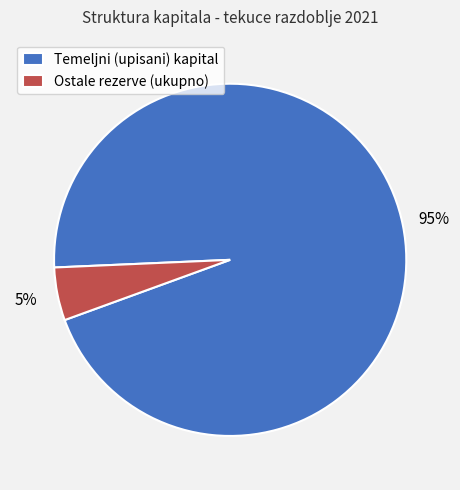

What percentage is the Temeljni (upisani) kapital slice, to the nearest percent?

95%